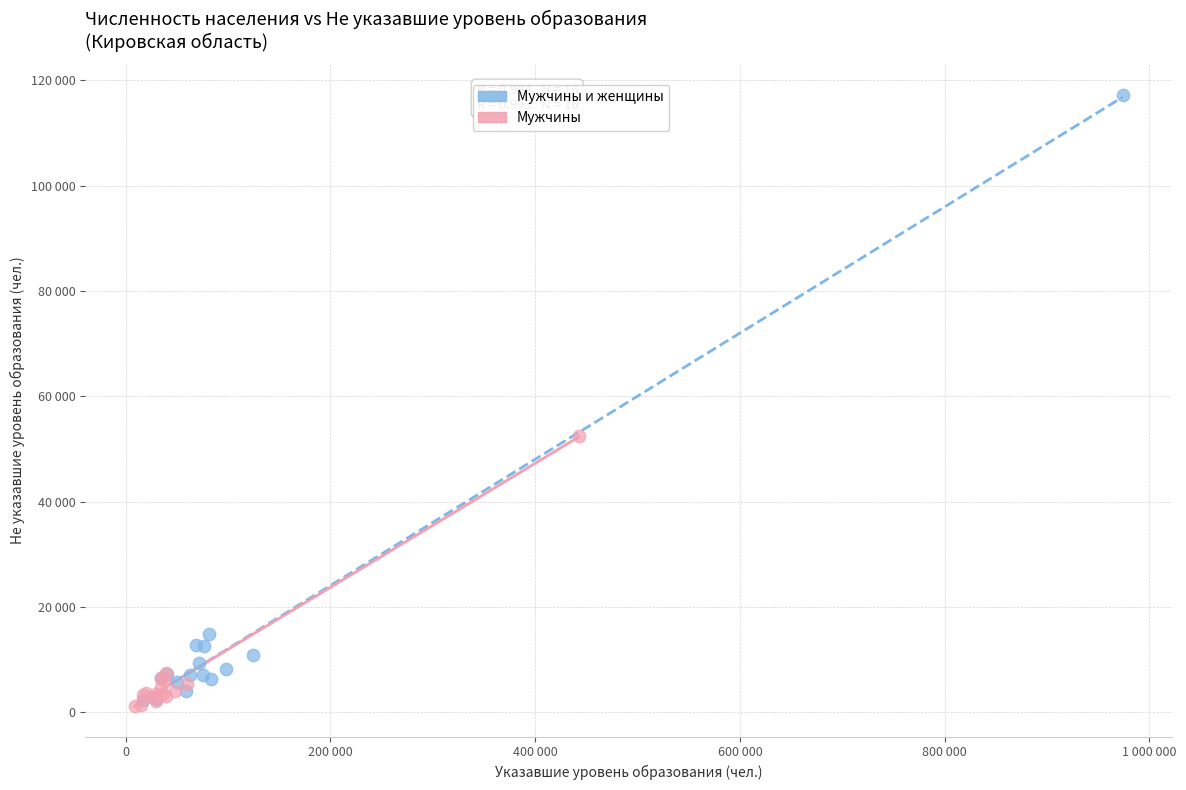

Which series reaches the minimum Y coordinate?

Мужчины